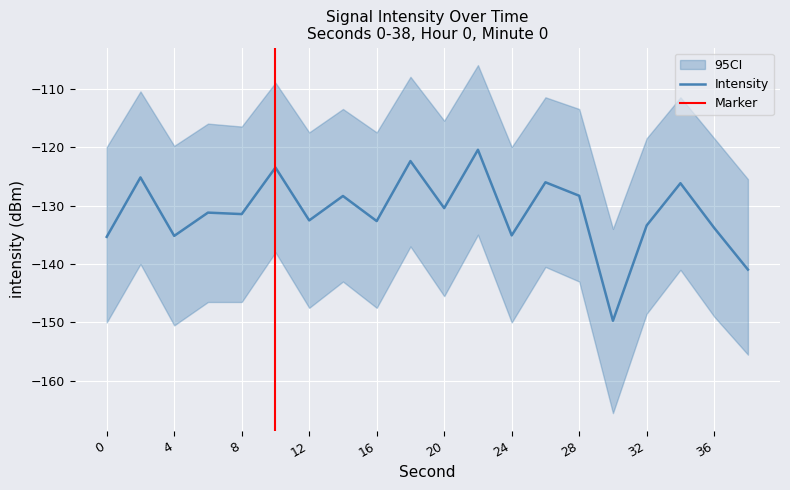

What is the maximum value for Intensity?

-120.5